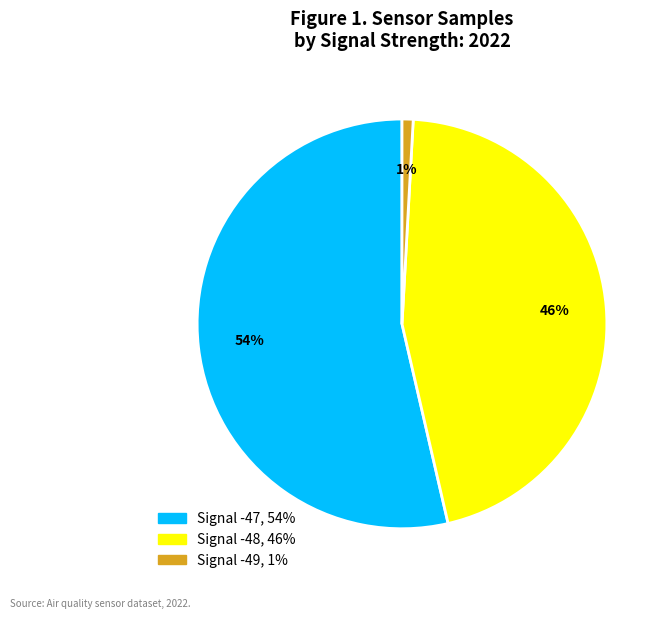

Is there a majority slice in this chart?

Yes